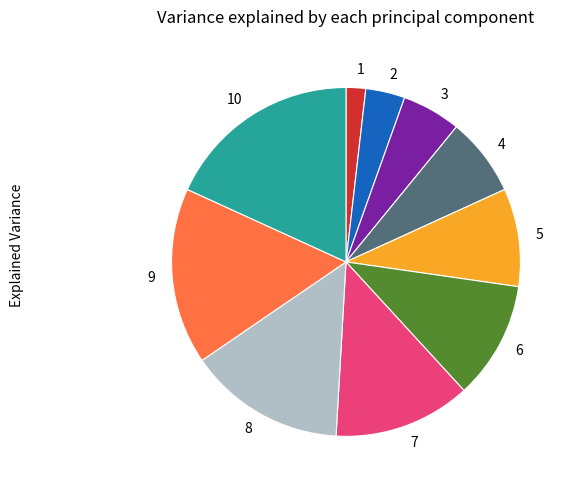

Rank the categories by value from highest to lowest.

10, 9, 8, 7, 6, 5, 4, 3, 2, 1